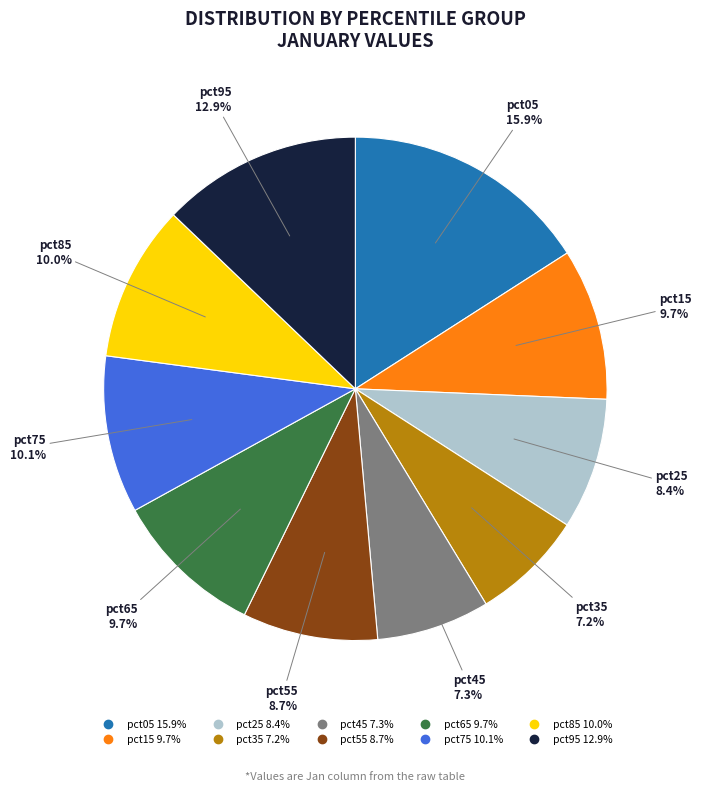

Is it true that pct15 is 4% of the pie?

False